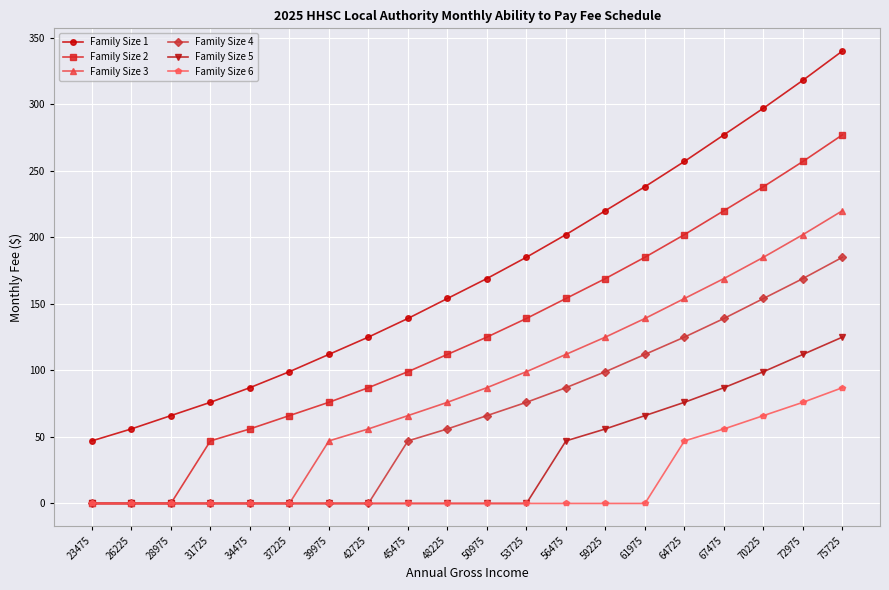

What is the spread (max minus min) of values at 50975?

169